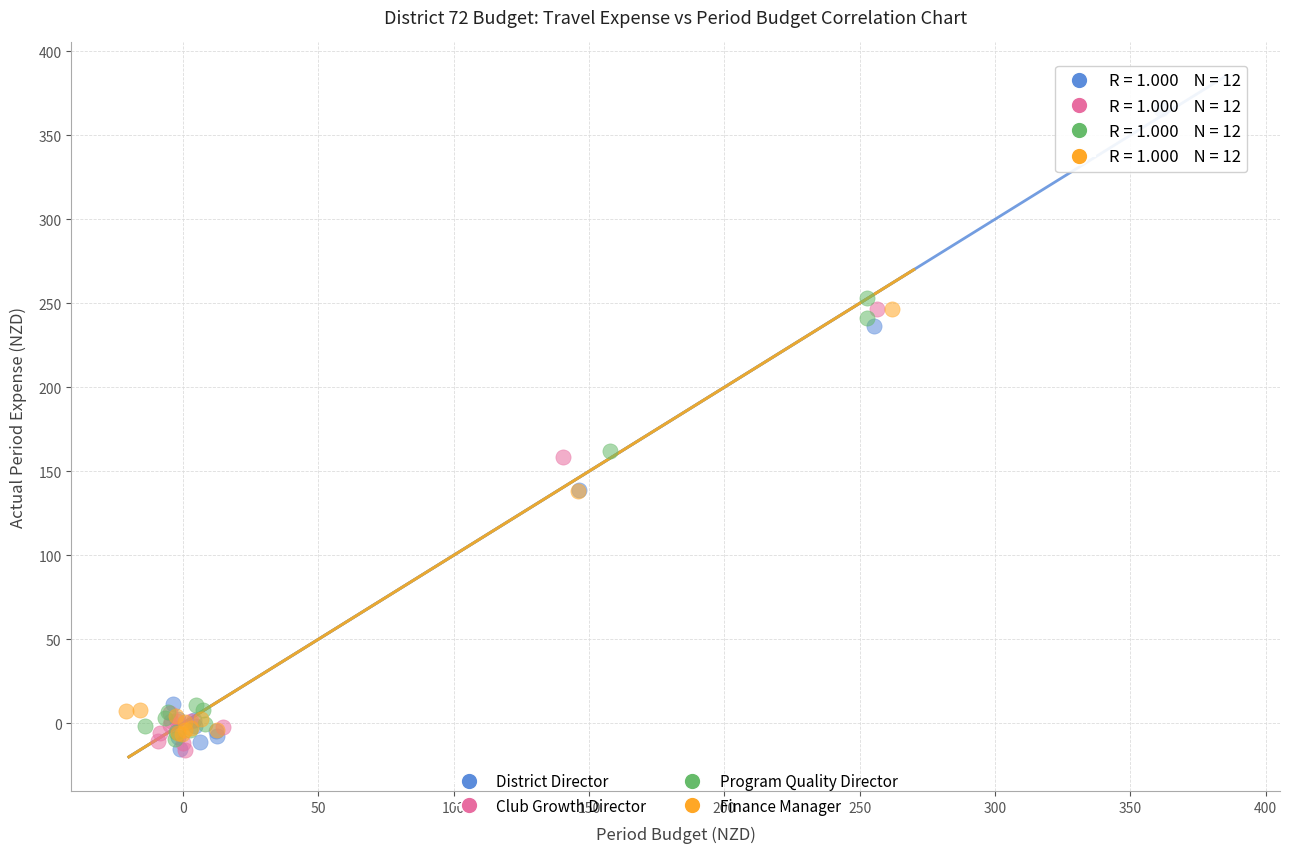

Which series has the largest Y range (max minus min)?

District Director